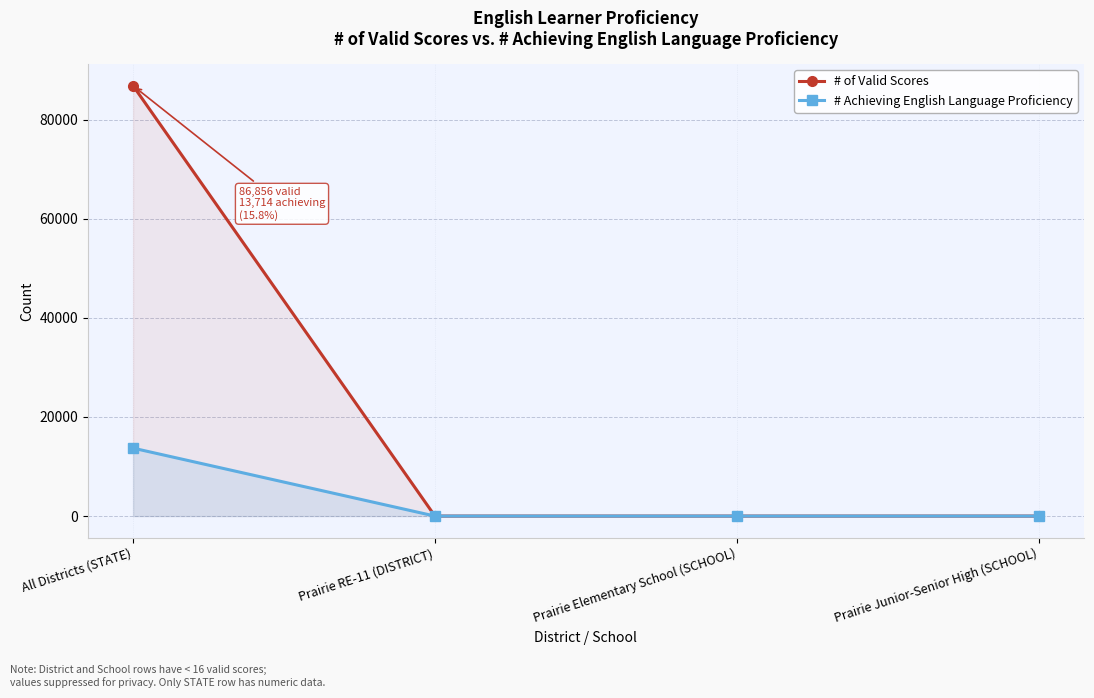

At how many categories does at least one series exceed 85600?

1